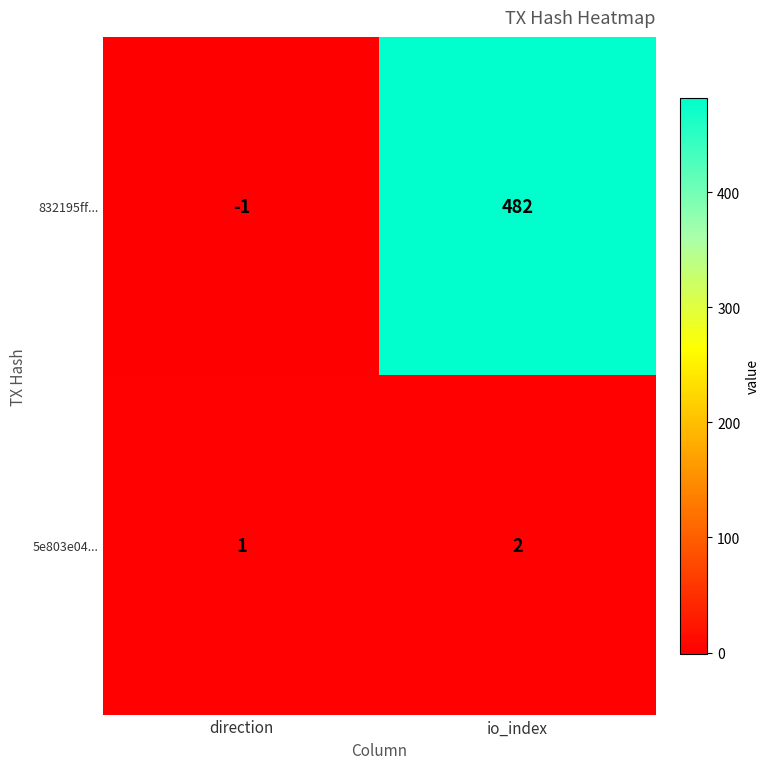

Rank the series by their average value, from highest to lowest.

832195ff..., 5e803e04...